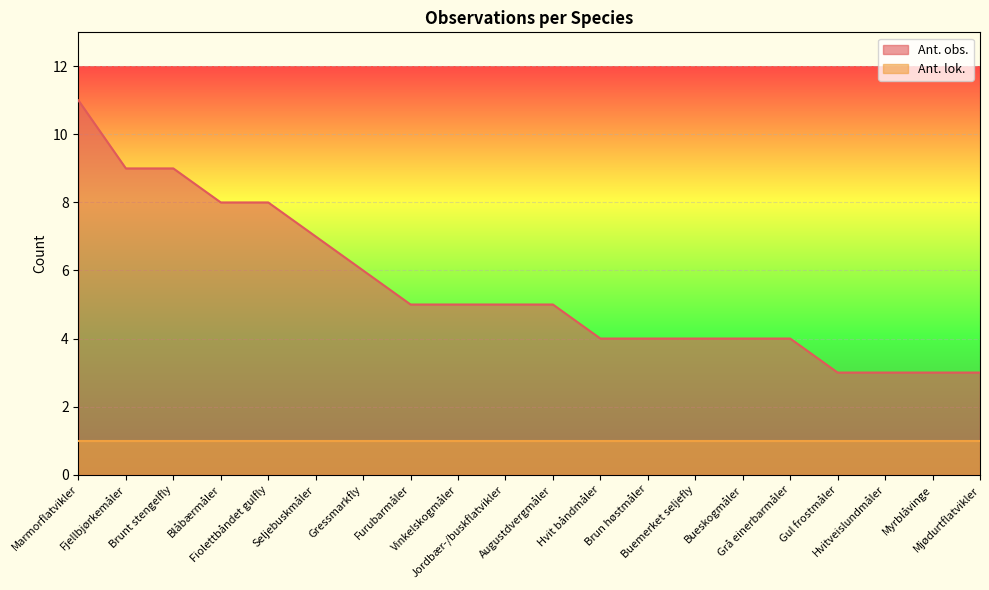

What value does the data have at Mjødurtflatvikler?

3